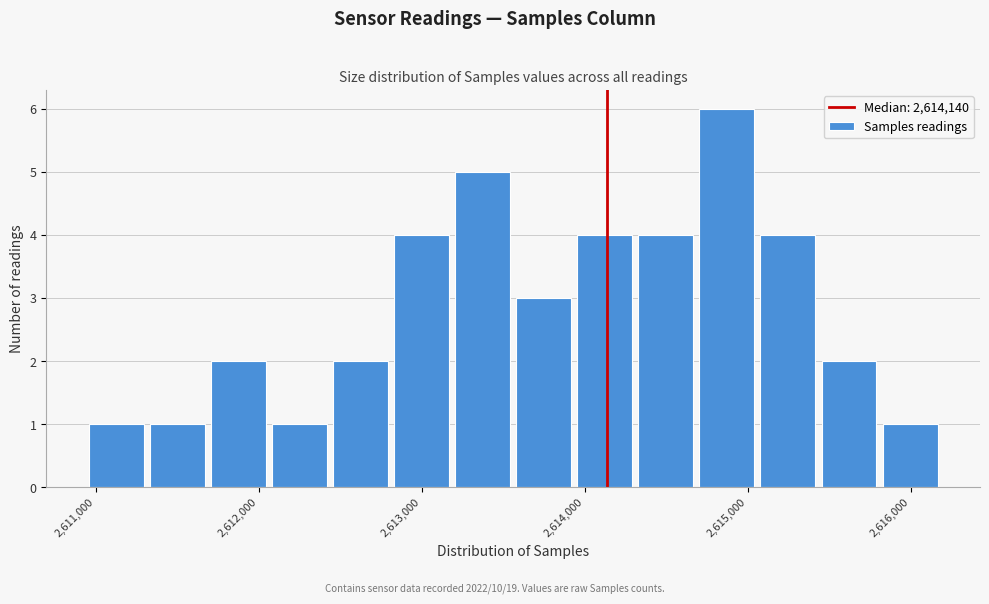

Read against the x-axis, roughly where is the centre of the tallest bar?

2614900